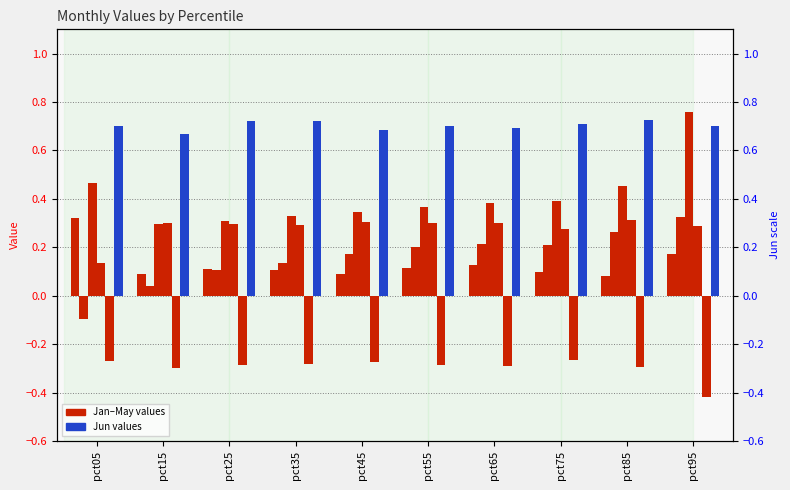

What is the maximum value shown in the chart?

0.8